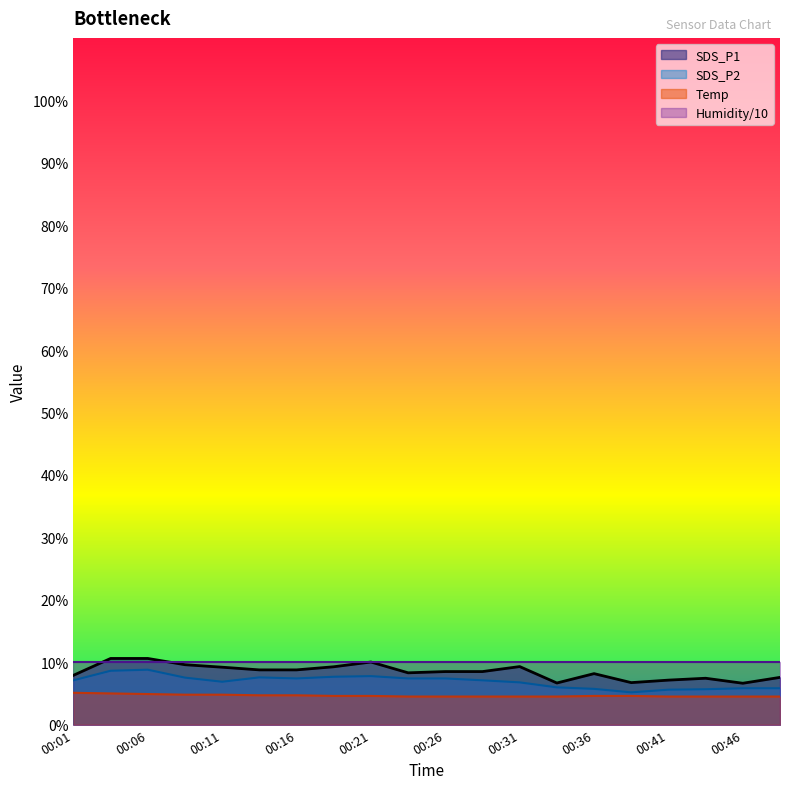

At which label does SDS_P2 first exceed 7?

00:01